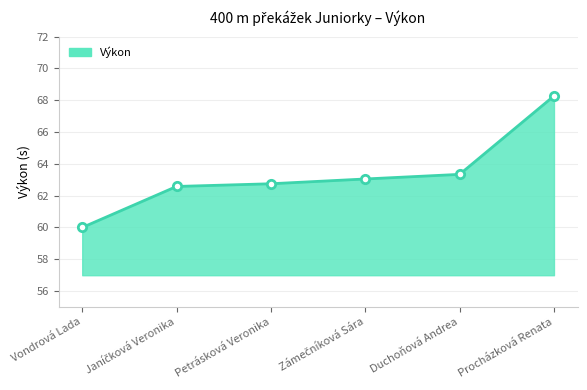

The chart shows a value of 85.4 at Vondrová Lada. True or false?

False